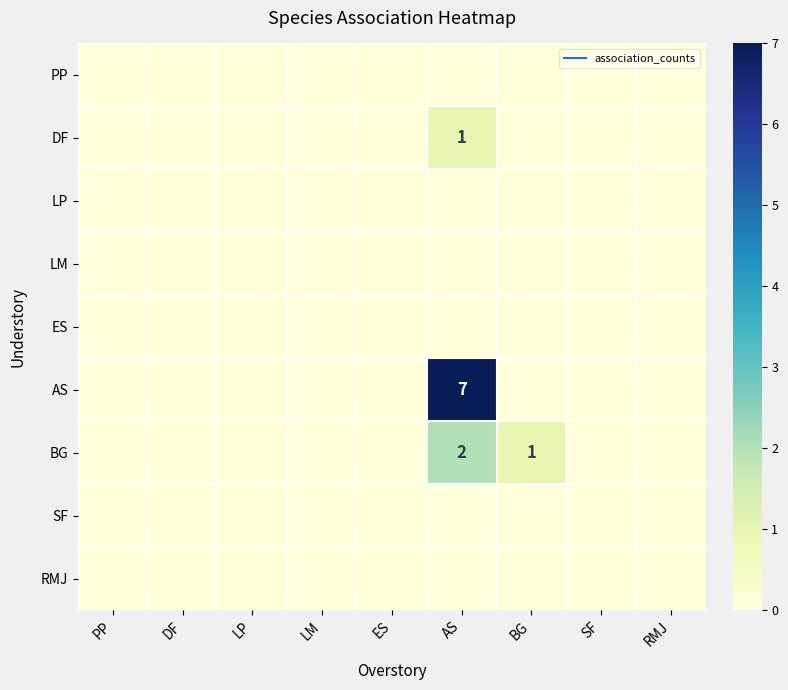

How many series are shown in this chart?

9